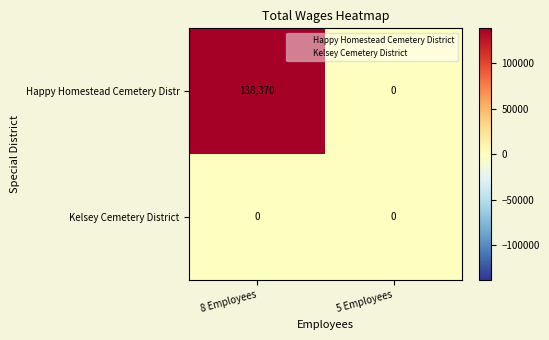

What is the difference between the highest and lowest values at 8 Employees?

138370